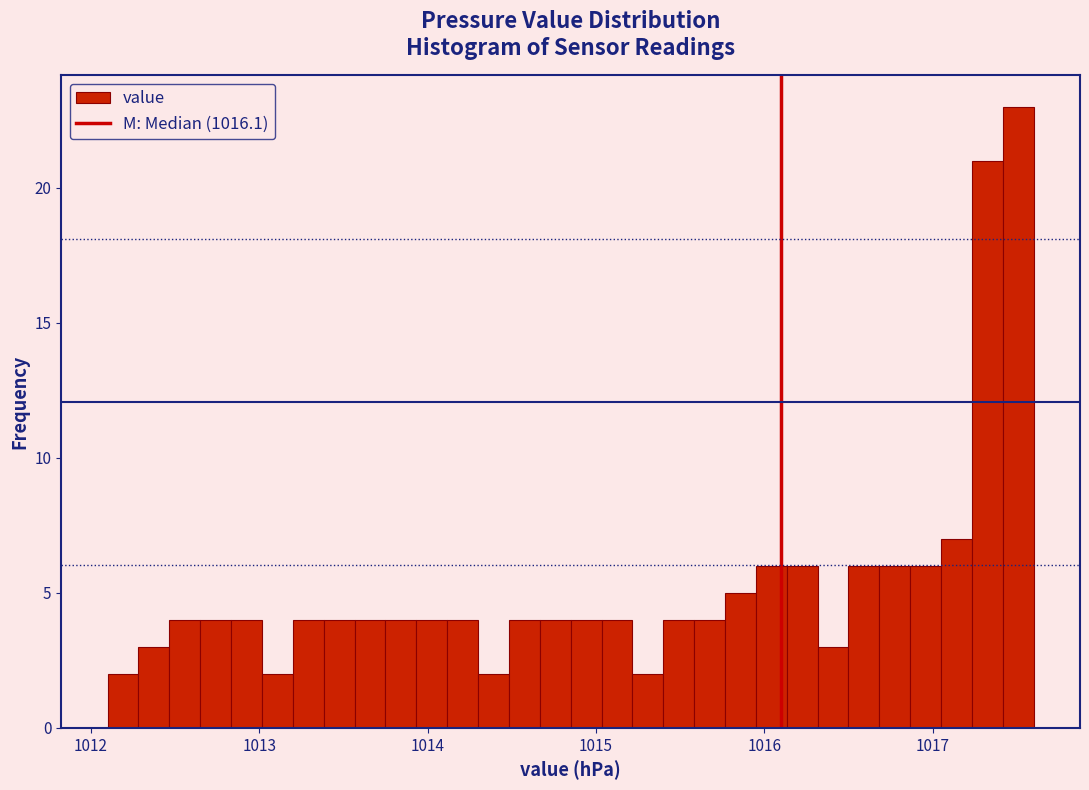

Around what value on the x-axis is the tallest bar? Give the approximate position of its centre, as read against the axis.

1017.5